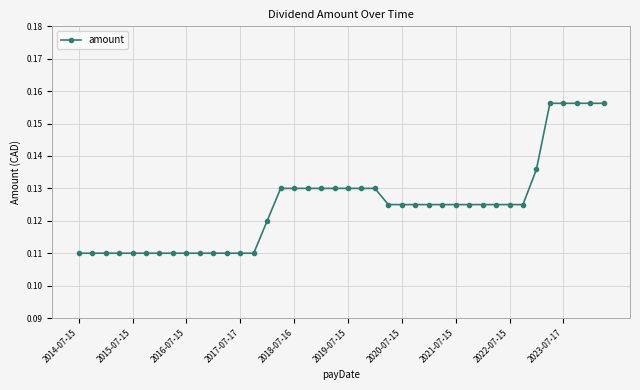

What is the sum of all values?

5.0